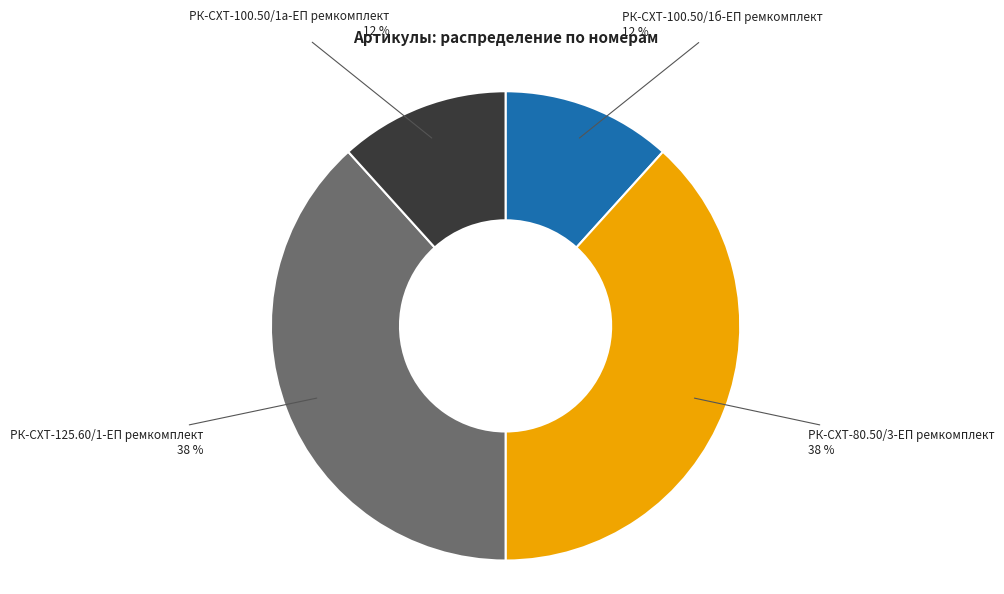

The РК-СХТ-80.50/3-ЕП ремкомплект slice represents 38% of the pie. True or false?

True